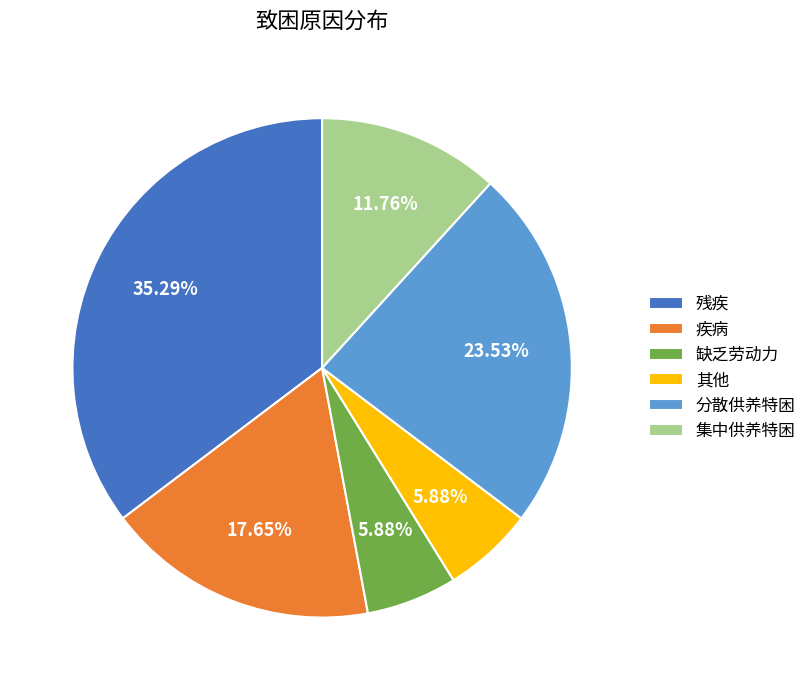

How many segments does this pie chart have?

6